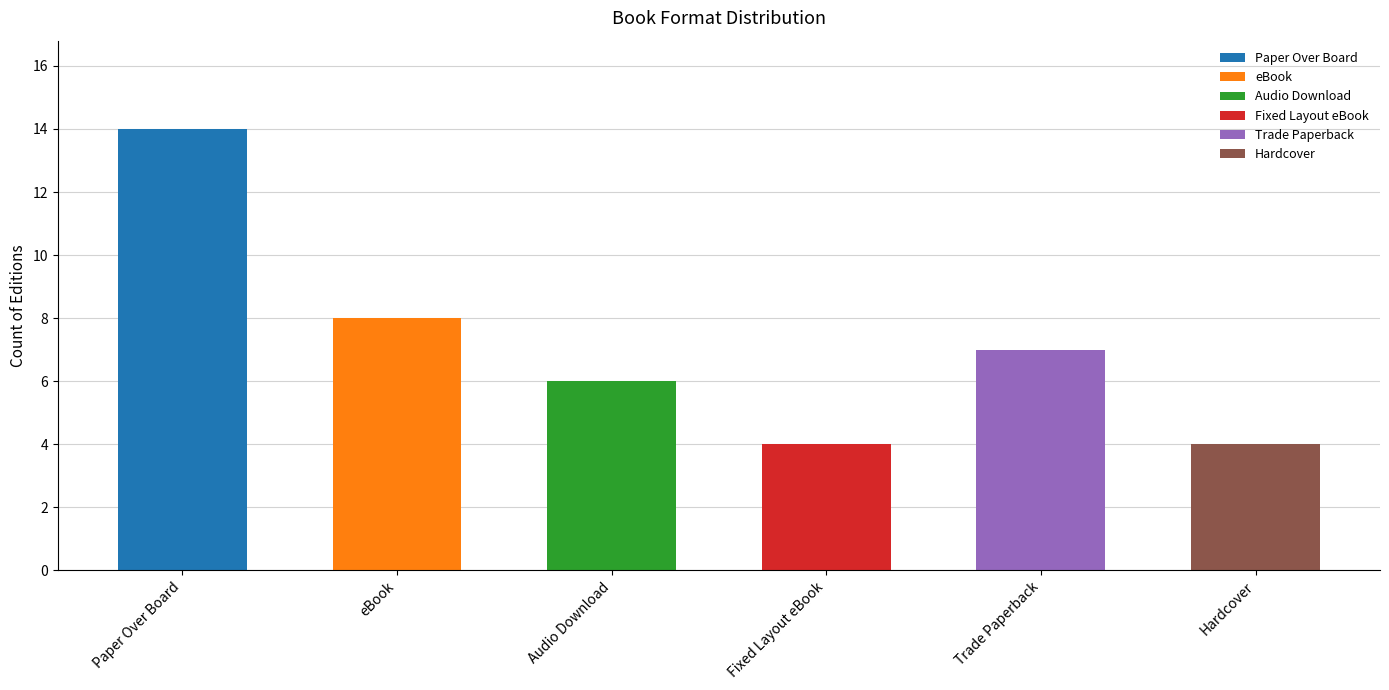

True or false: the data shows 8 at eBook.

True